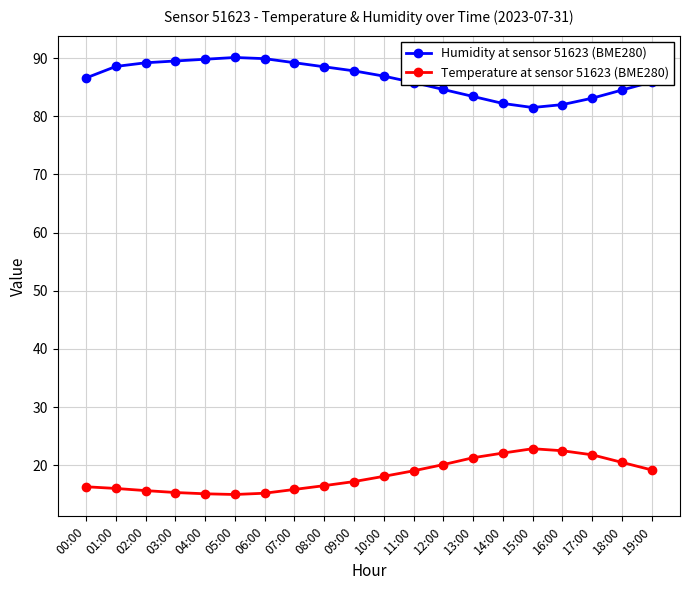

Does the chart display data point markers on the line(s)?

Yes